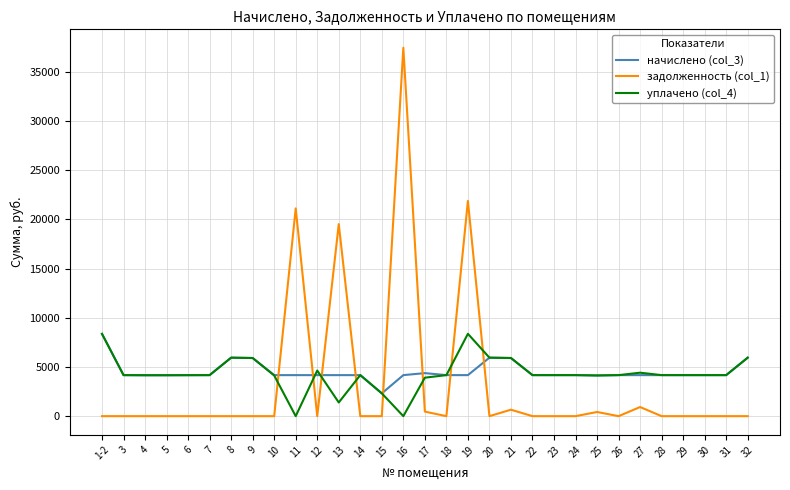

The value of начислено (col_3) at 14 is 5794.7. True or false?

False